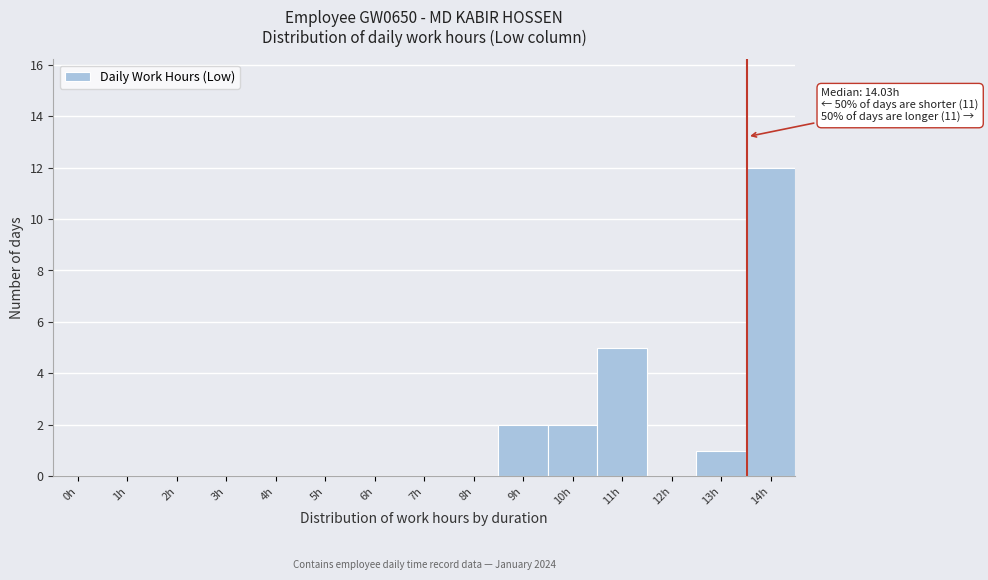

Reading right to left, list all the values displayed in this chart.

14h=12	13h=1	12h=0	11h=5	10h=2	9h=2	8h=0	7h=0	6h=0	5h=0	4h=0	3h=0	2h=0	1h=0	0h=0